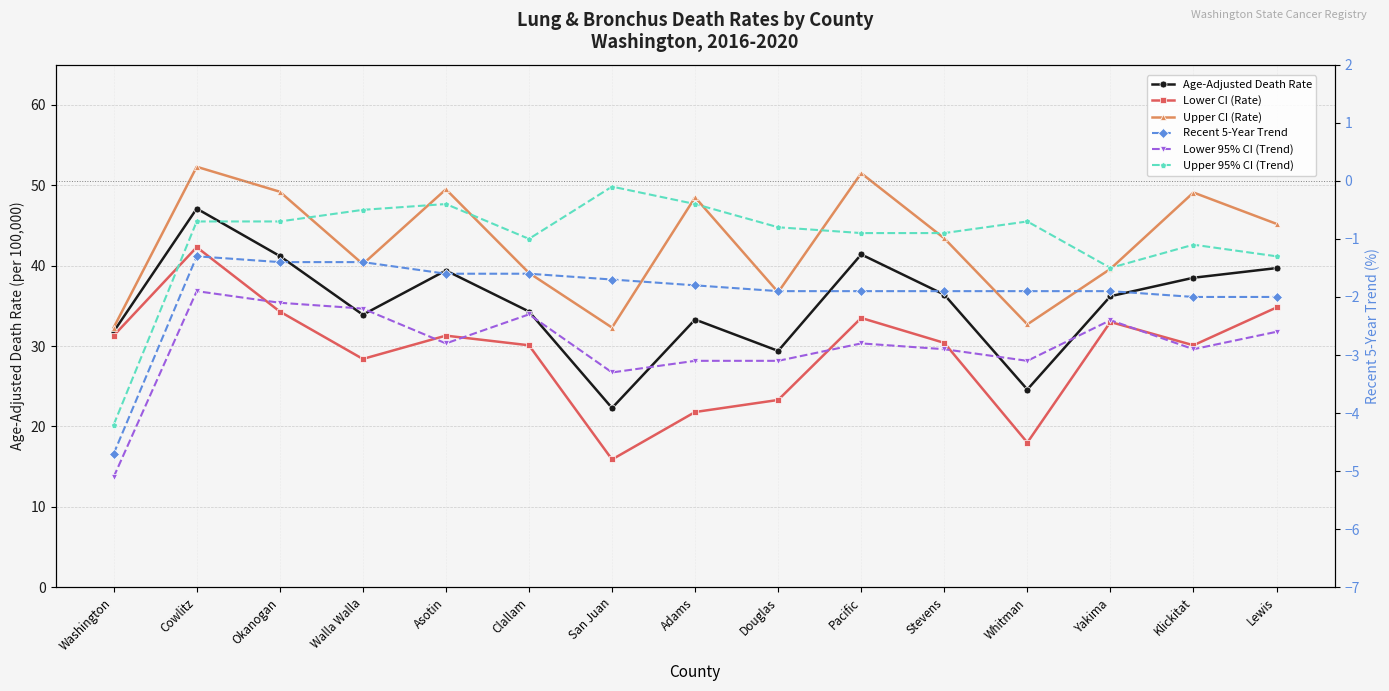

How many interior local peaks does the Upper 95% CI (Trend) series have?

4